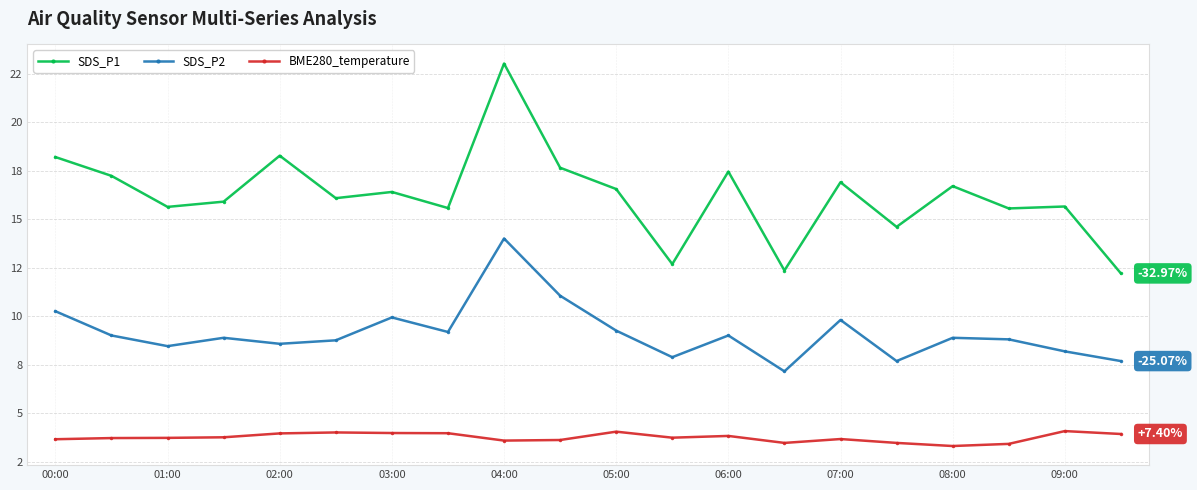

What is the value of the SDS_P2 point at the 12th from the left?

7.9